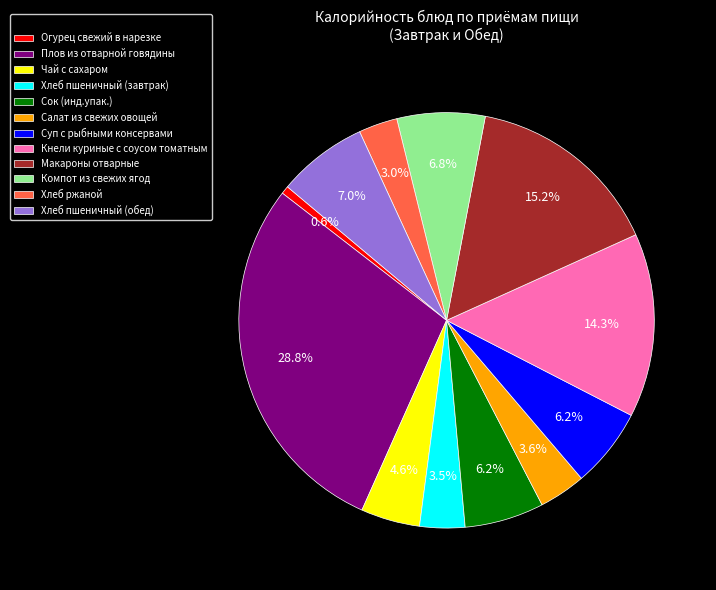

To the nearest percent, what portion does Огурец свежий в нарезке represent?

1%